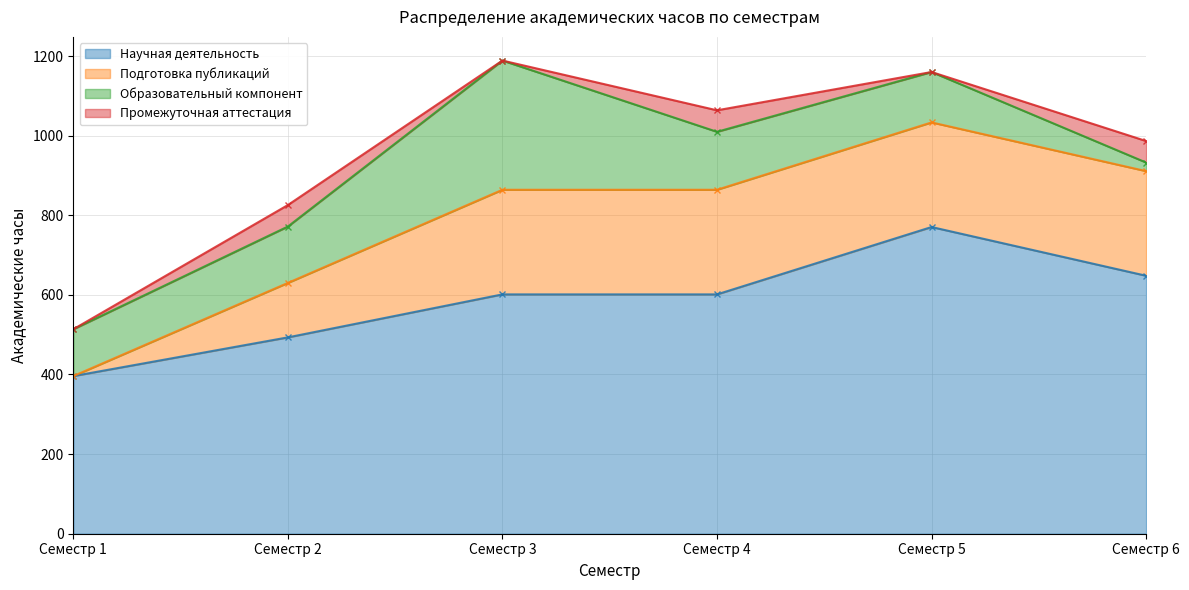

At how many categories does at least one series exceed 342?

6